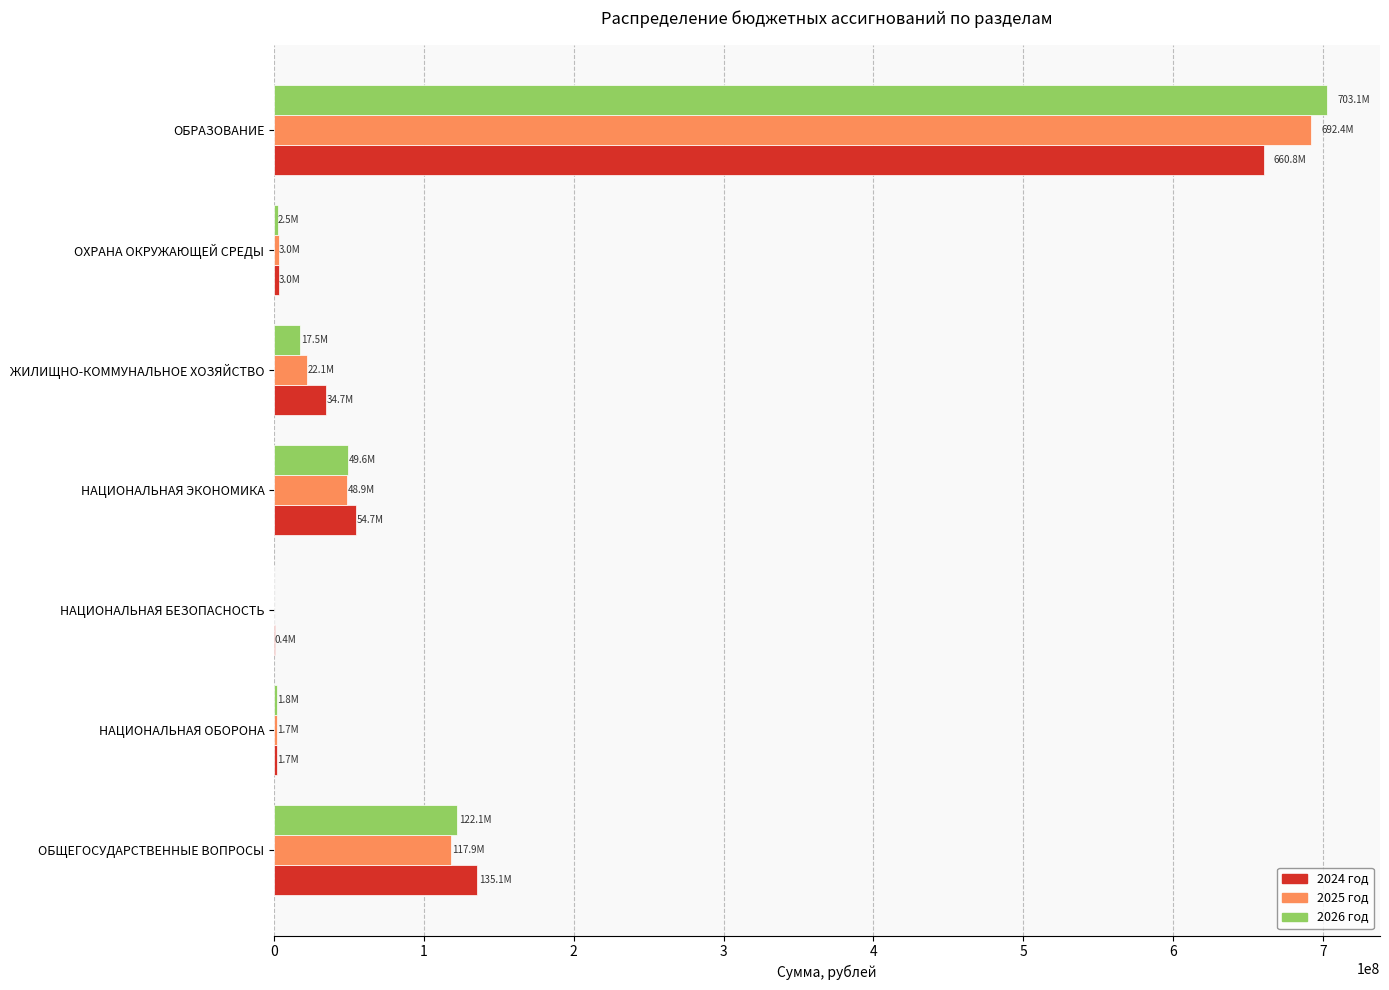

Between ОБЩЕГОСУДАРСТВЕННЫЕ ВОПРОСЫ and ОБРАЗОВАНИЕ, which series saw the biggest shift?

2026 год